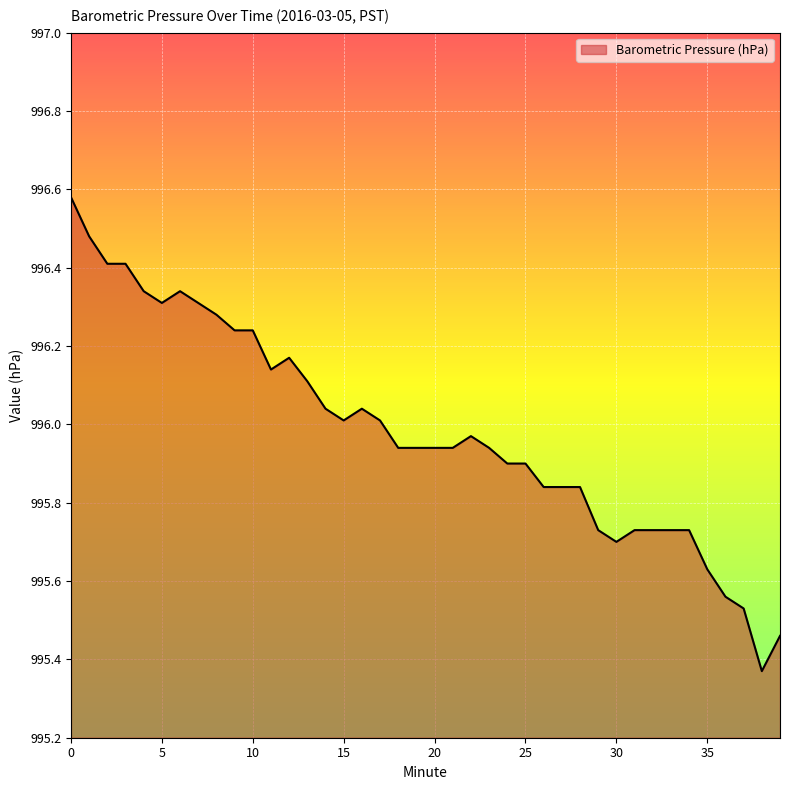

What is the difference between the maximum and minimum values?

1.2